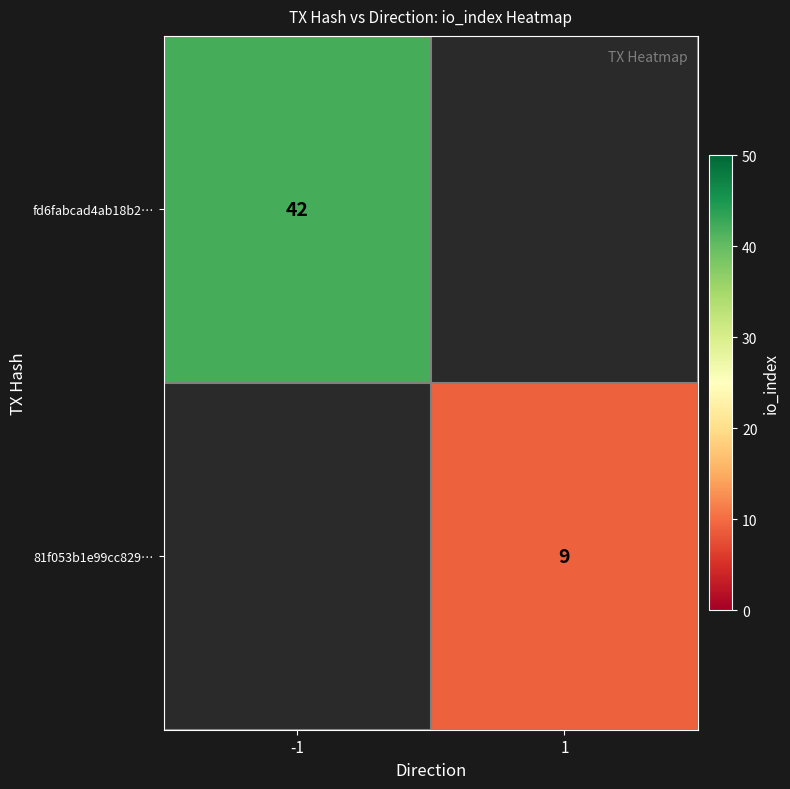

The fd6fabcad4ab18b2… series shows 42 at -1. True or false?

True